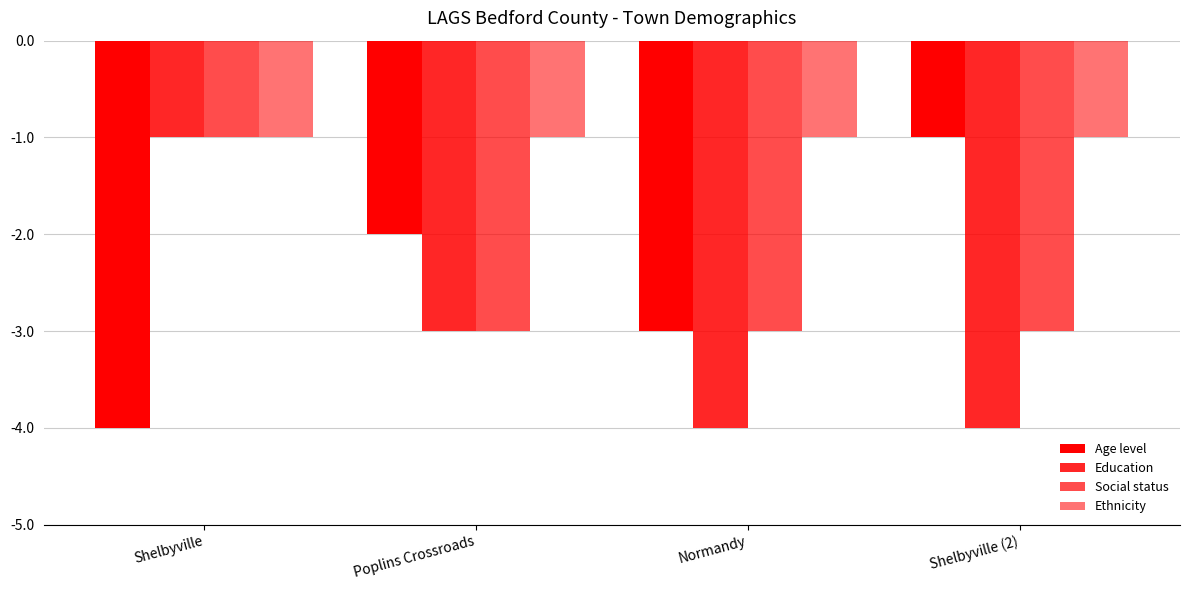

How many data points in Education are above -3?

1